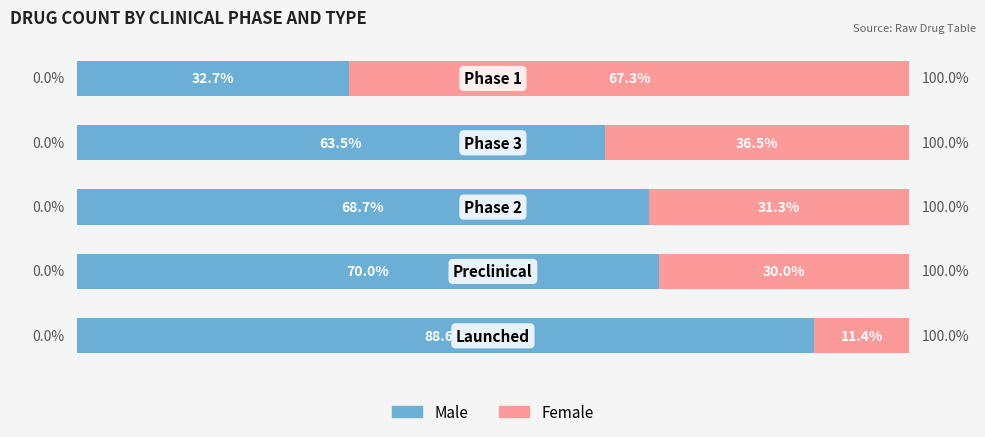

What are all the series names shown in the legend?

Male, Female